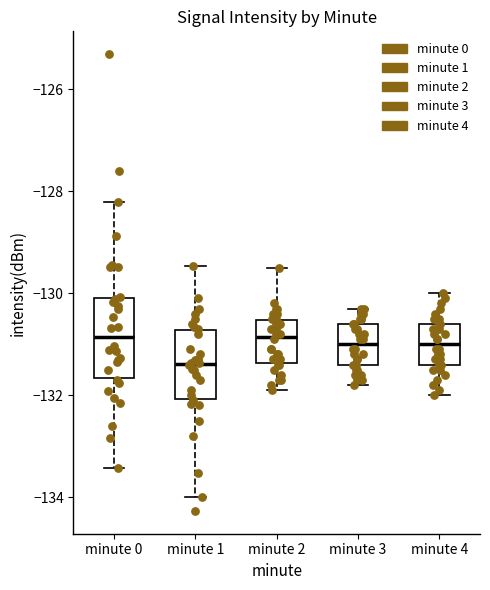

Which box is the tallest, from its lower edge to its upper edge?

minute 0